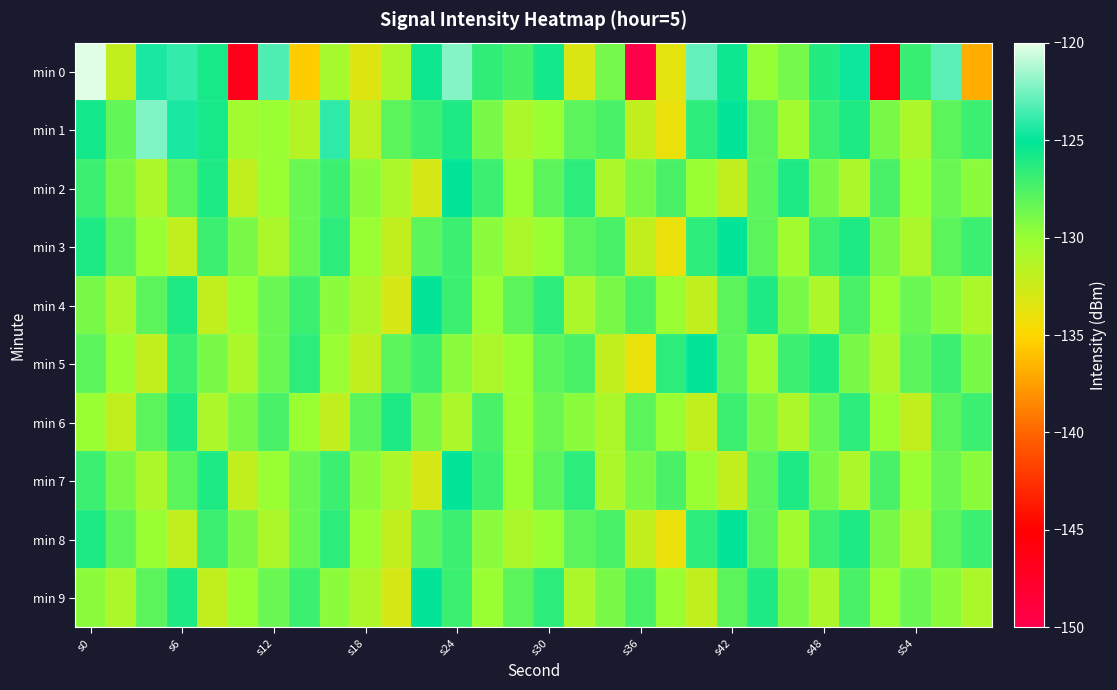

What is the greatest value displayed?

-120.2